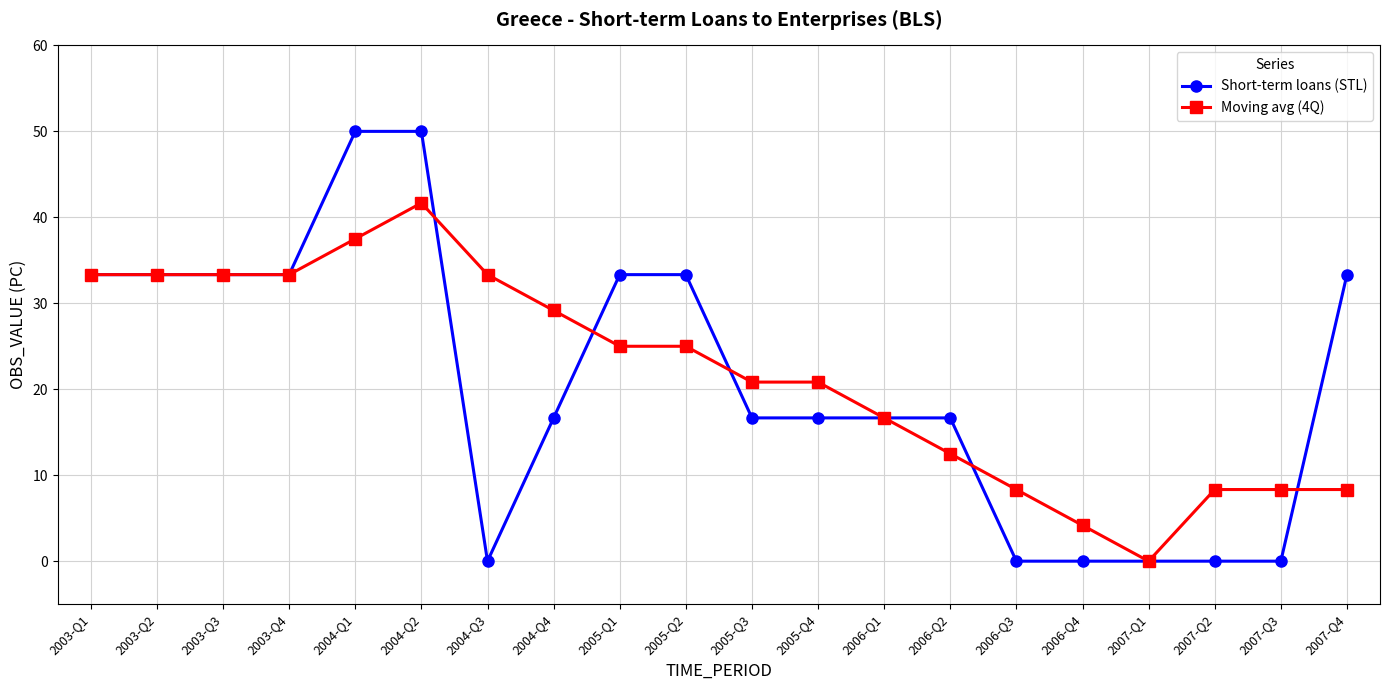

What is the difference between the Moving avg (4Q) values at 2004-Q2 and 2006-Q3?

33.3